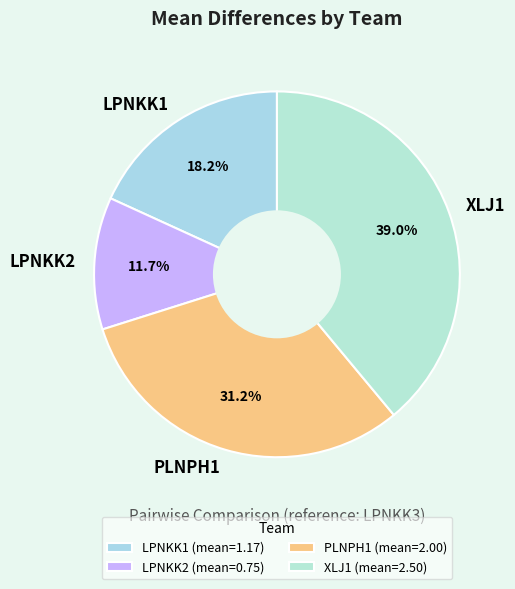

How many segments does this pie chart have?

4